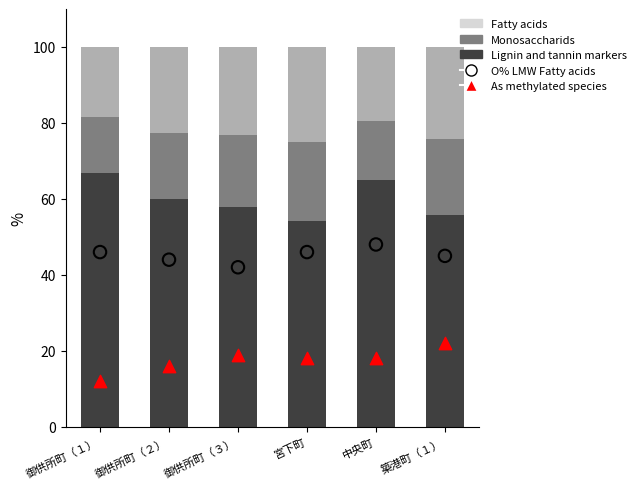

Which series reaches the maximum Y coordinate?

Lignin and tannin markers